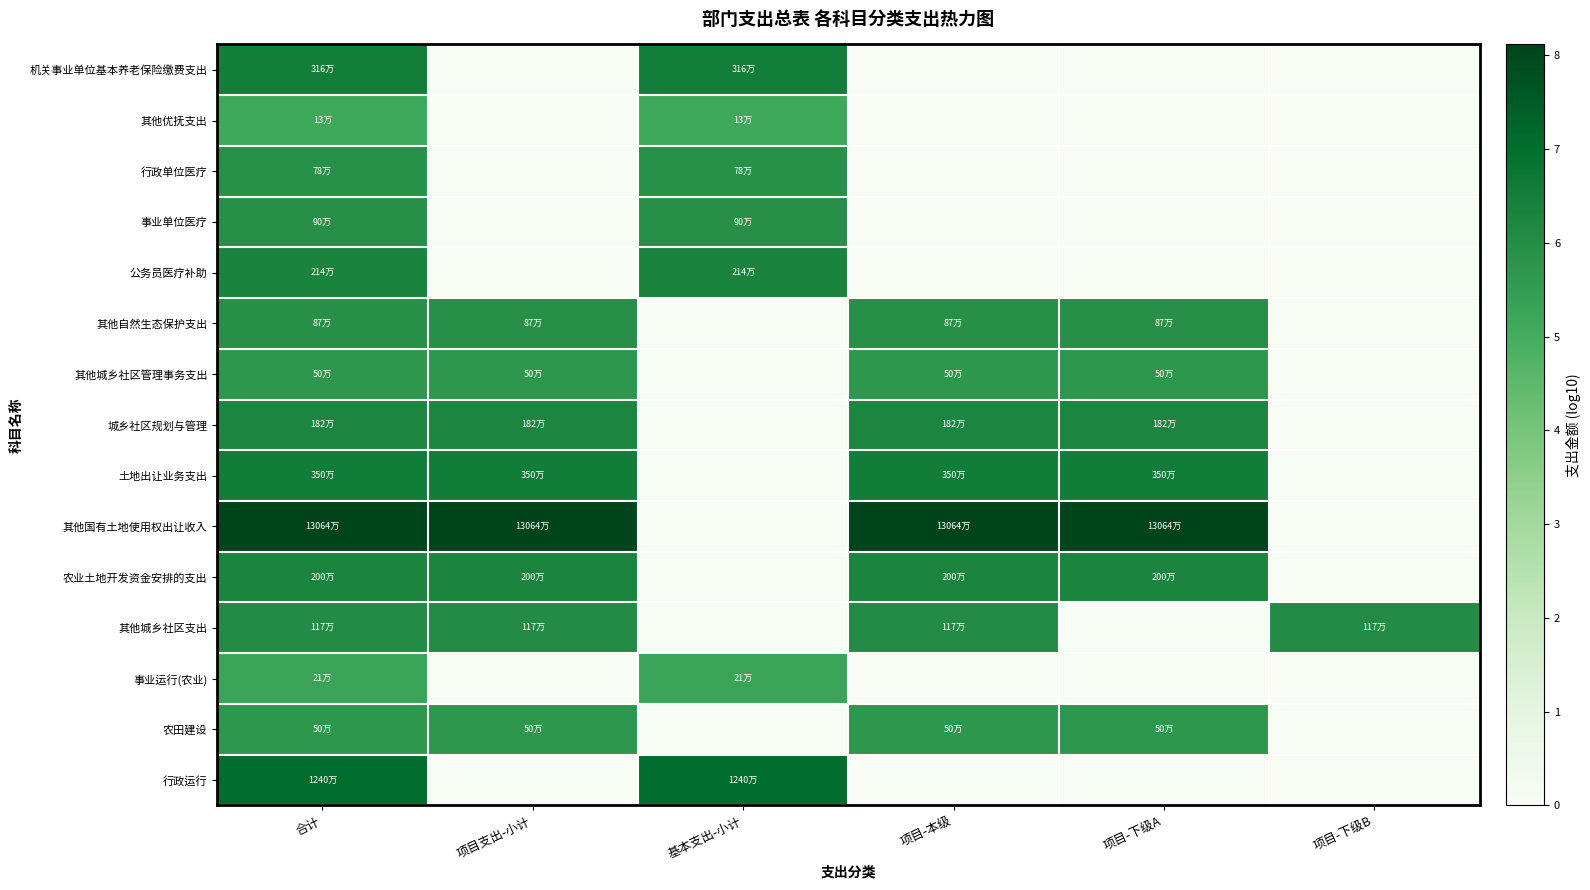

Which label corresponds to the largest value in the chart?

合计